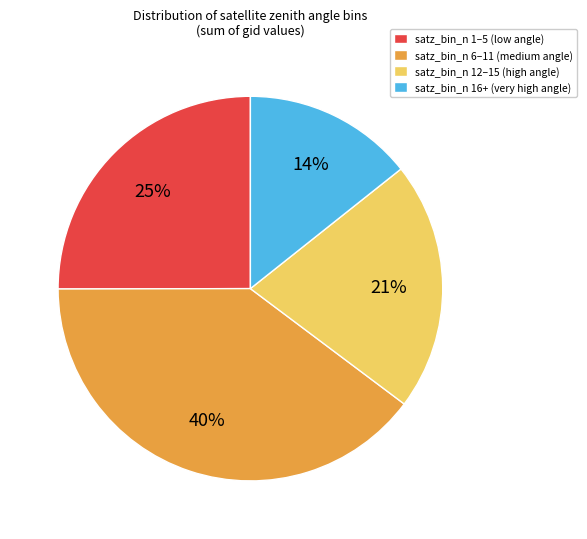

To the nearest percent, what is the difference between the satz_bin_n 12–15 (high angle) and satz_bin_n 6–11 (medium angle) slice percentages?

19%